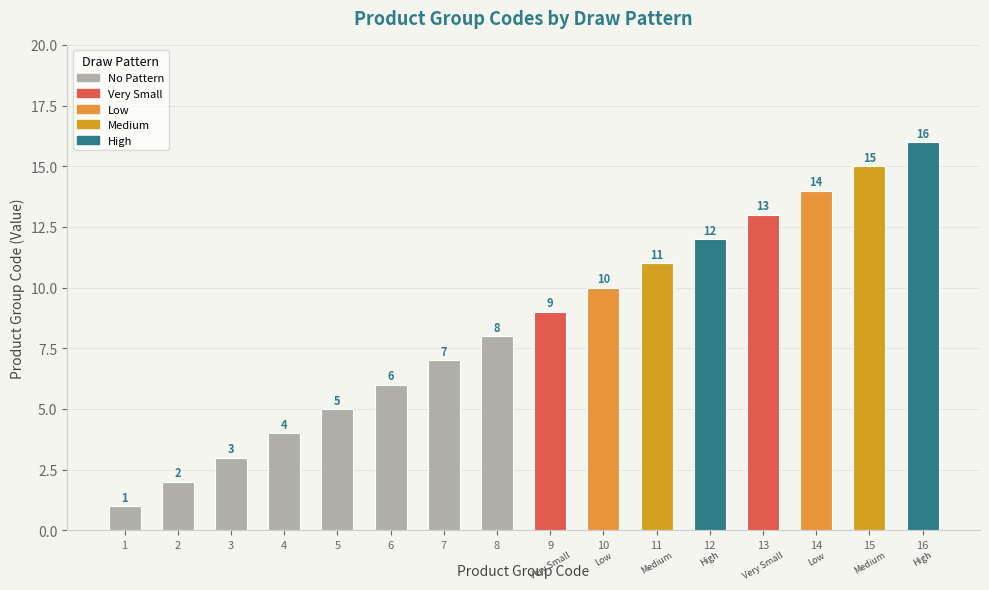

Rank the categories by value from lowest to highest.

1, 2, 3, 4, 5, 6, 7, 8, 9, 10, 11, 12, 13, 14, 15, 16